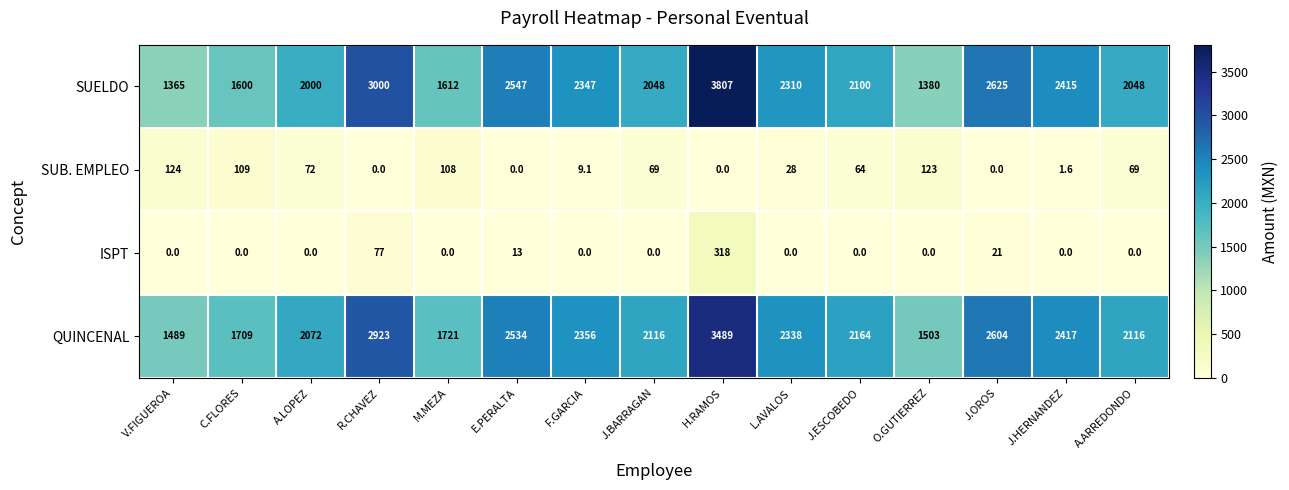

What is the greatest value displayed?

3807.0